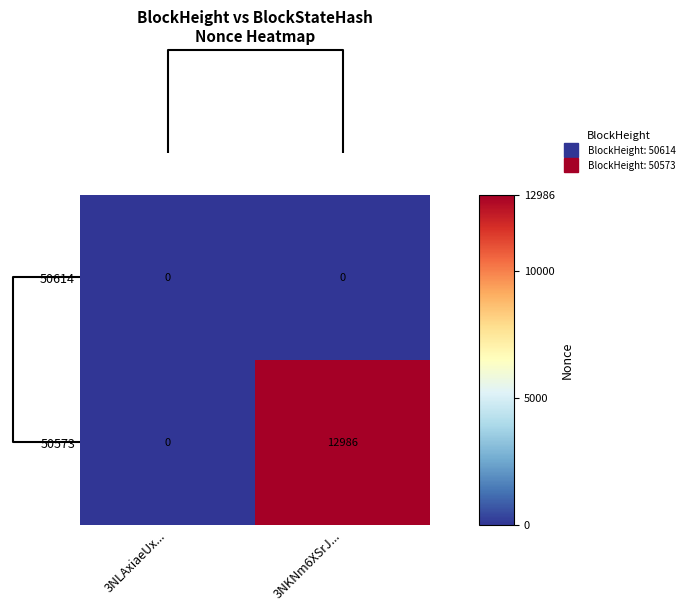

What is the sum of the 50573 values at 3NKNm6XSrJ... and 3NLAxiaeUx...?

12986